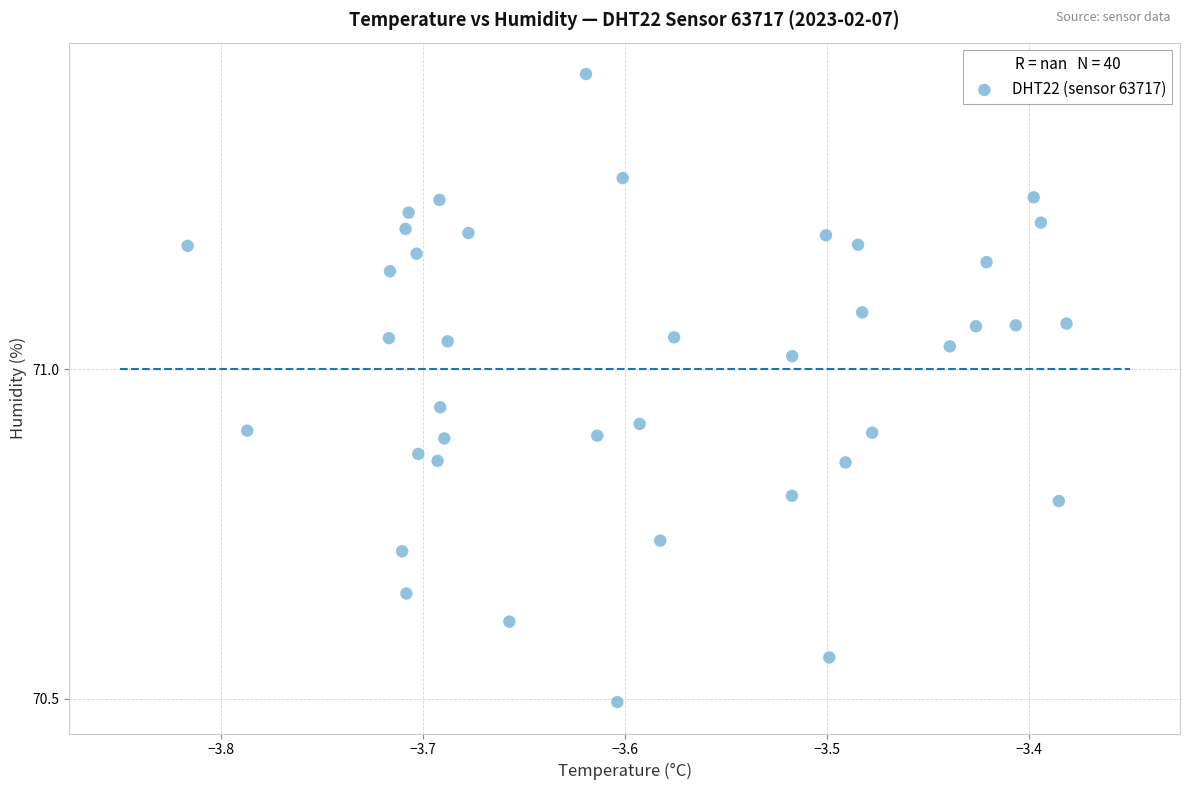

What is the range of Y values (max minus min)?

1.0